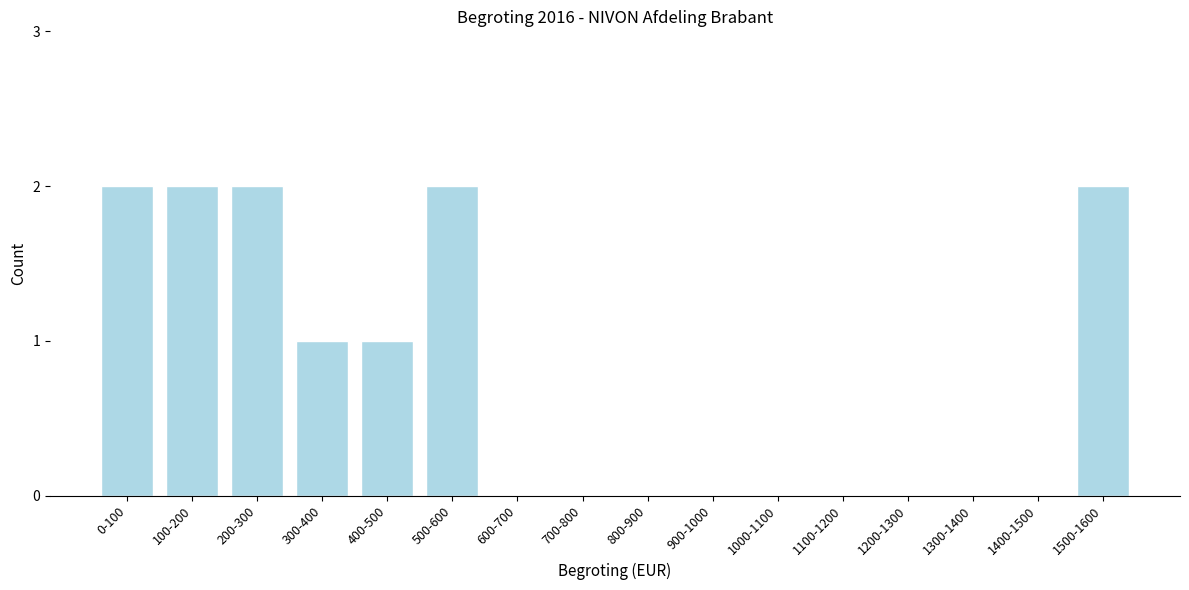

Reading left to right, list all the values displayed in this chart.

0-100=2	100-200=2	200-300=2	300-400=1	400-500=1	500-600=2	600-700=0	700-800=0	800-900=0	900-1000=0	1000-1100=0	1100-1200=0	1200-1300=0	1300-1400=0	1400-1500=0	1500-1600=2